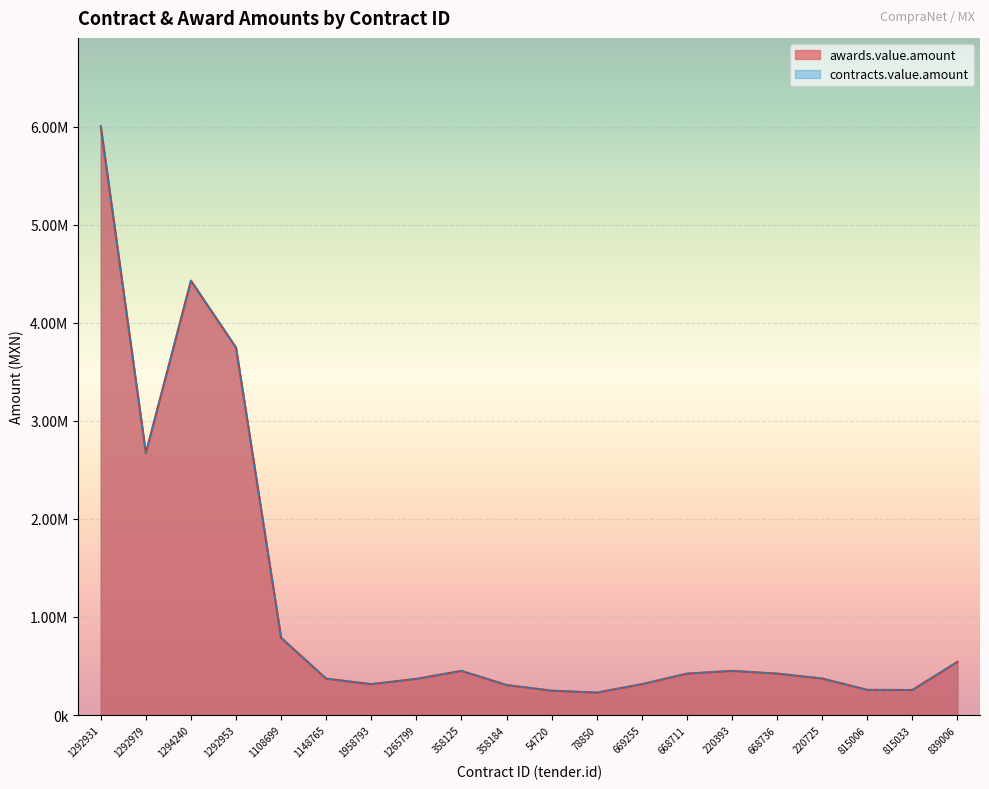

How many series are shown in this chart?

2